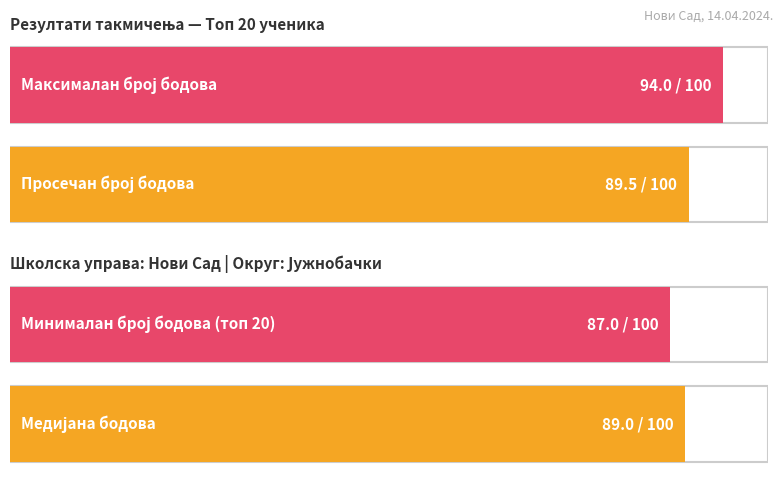

What is the maximum value shown in the chart?

94